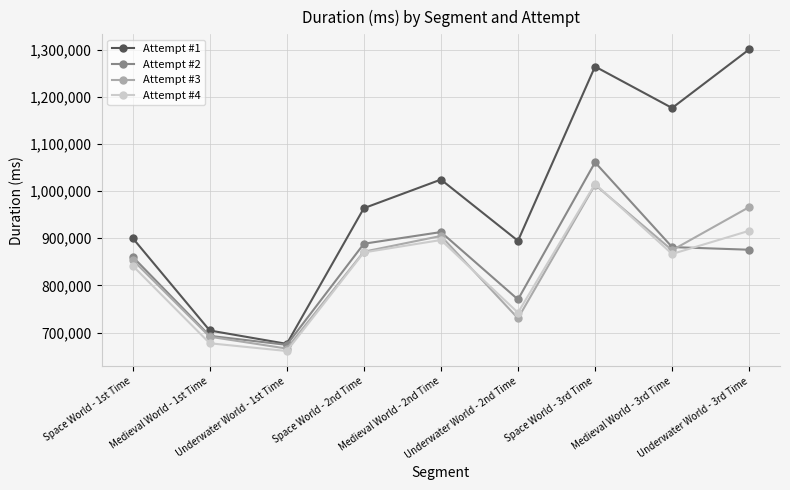

True or false: Attempt #4 and Attempt #1 cross at least once.

False